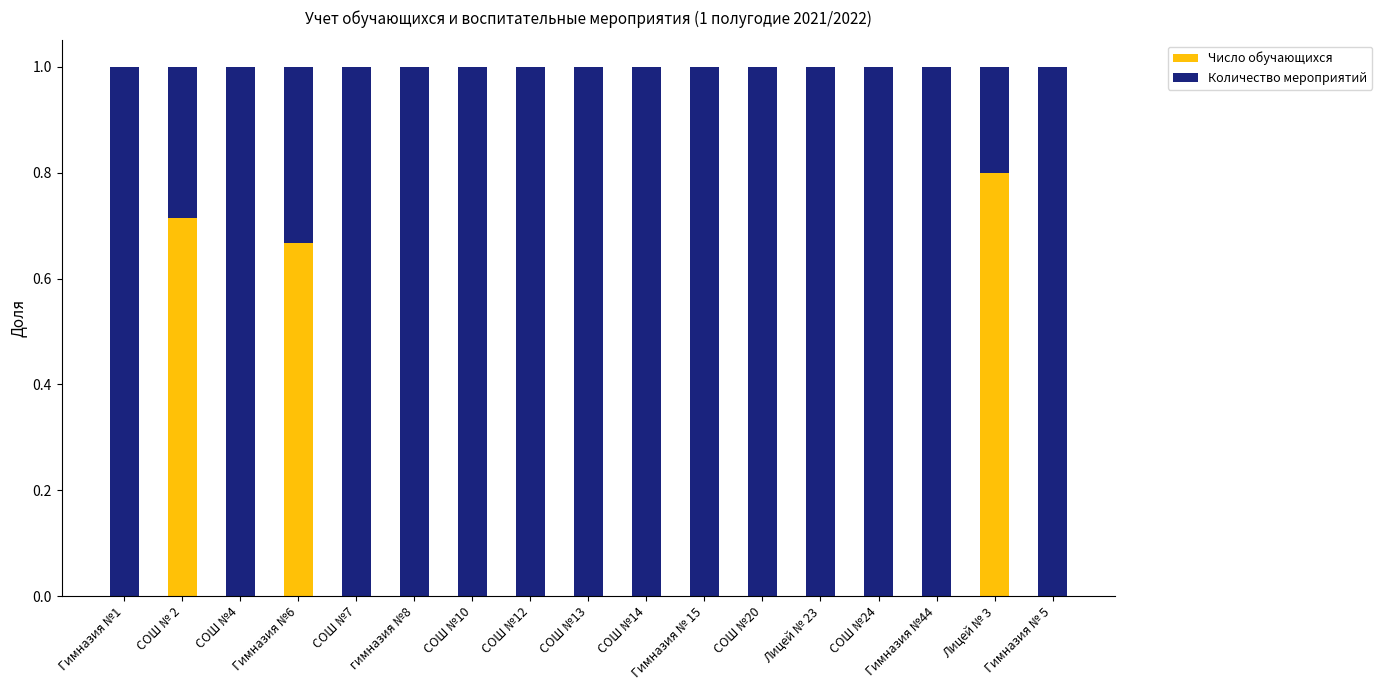

What is the total value across all series at СОШ №14?

1.0